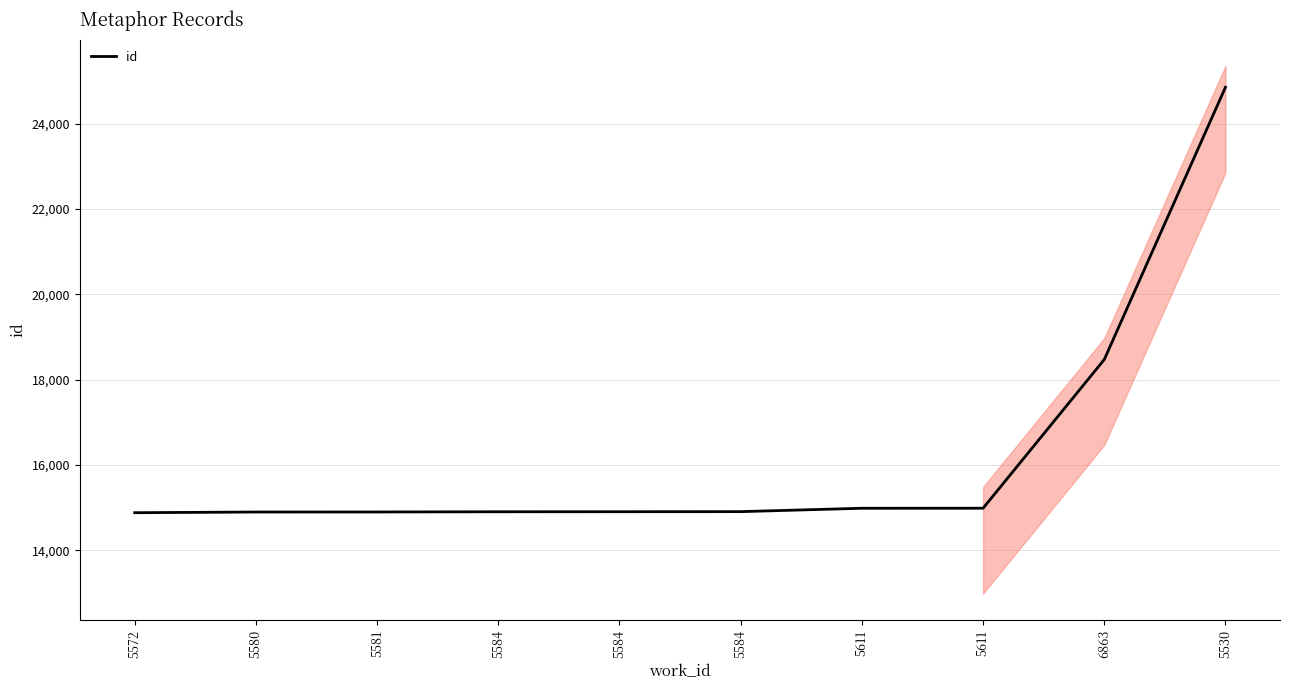

What is the change in value from 5580 to 5581?

+1